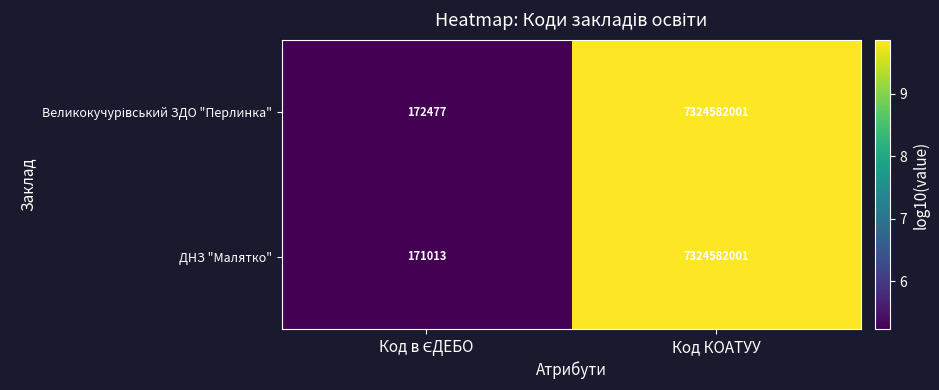

What is the total value across all series at Код КОАТУУ?

14649164002